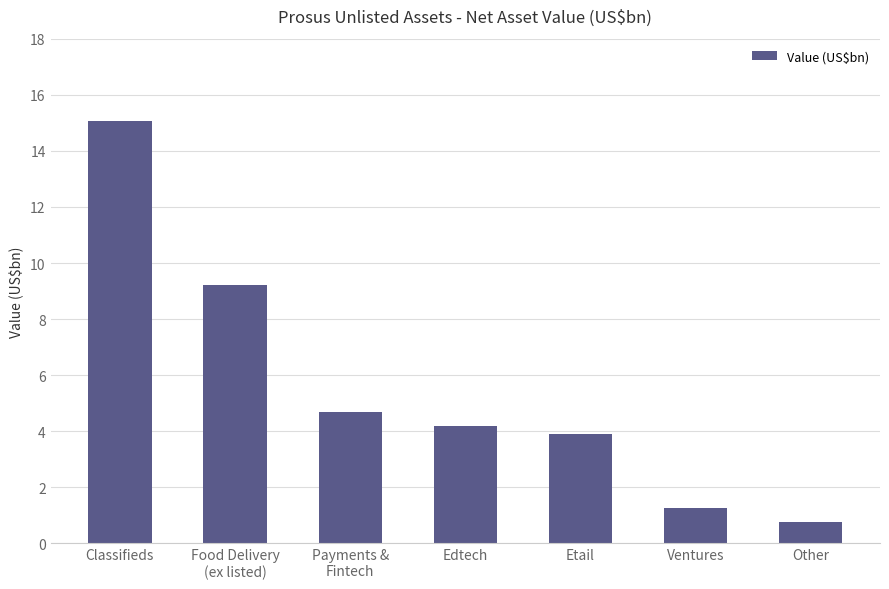

What is the approximate value at Other?

0.8